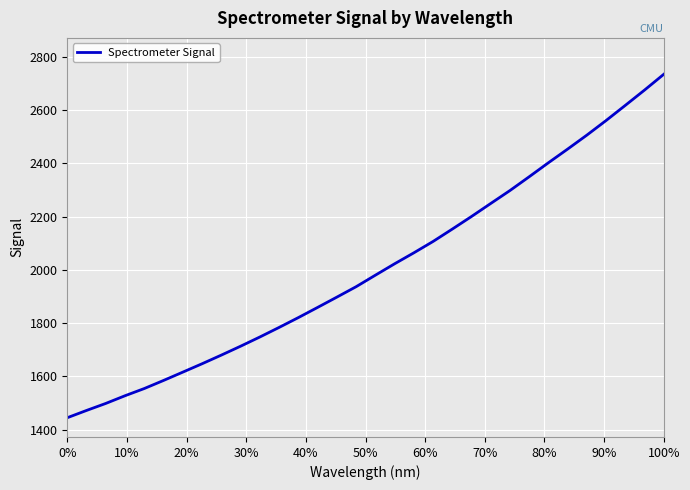

How many values are below 1980?

16